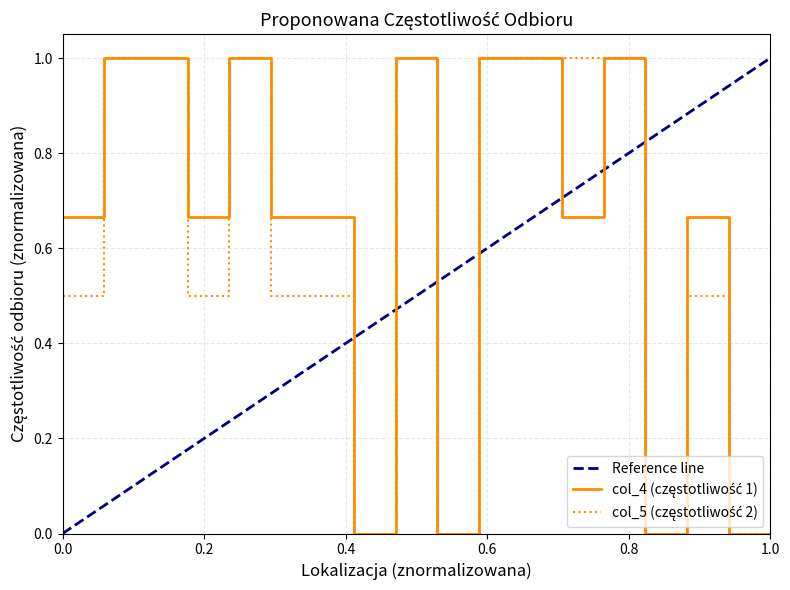

Count the number of categories in the chart.

18